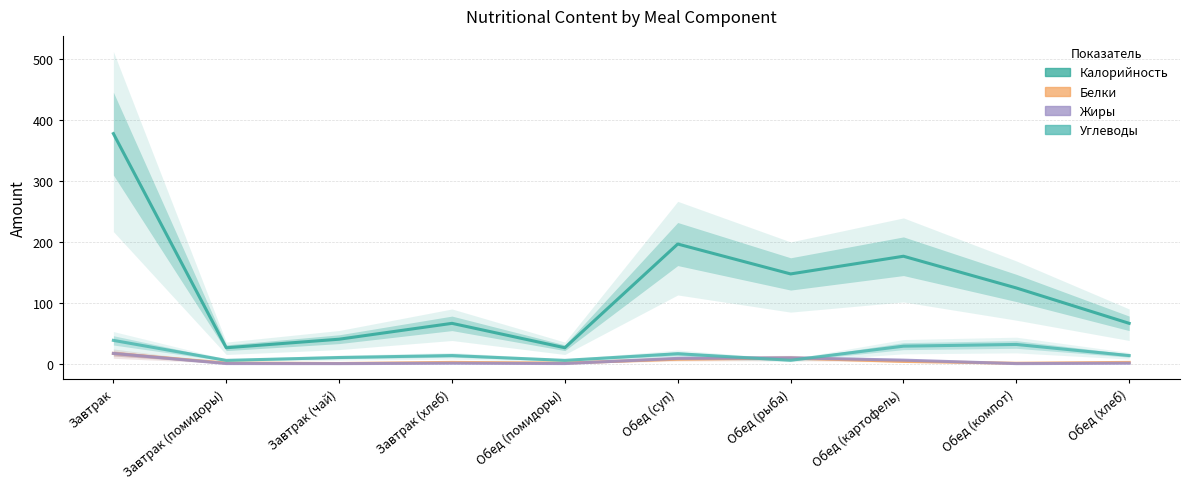

What is the difference between the highest and lowest values at Обед (помидоры)?

25.9